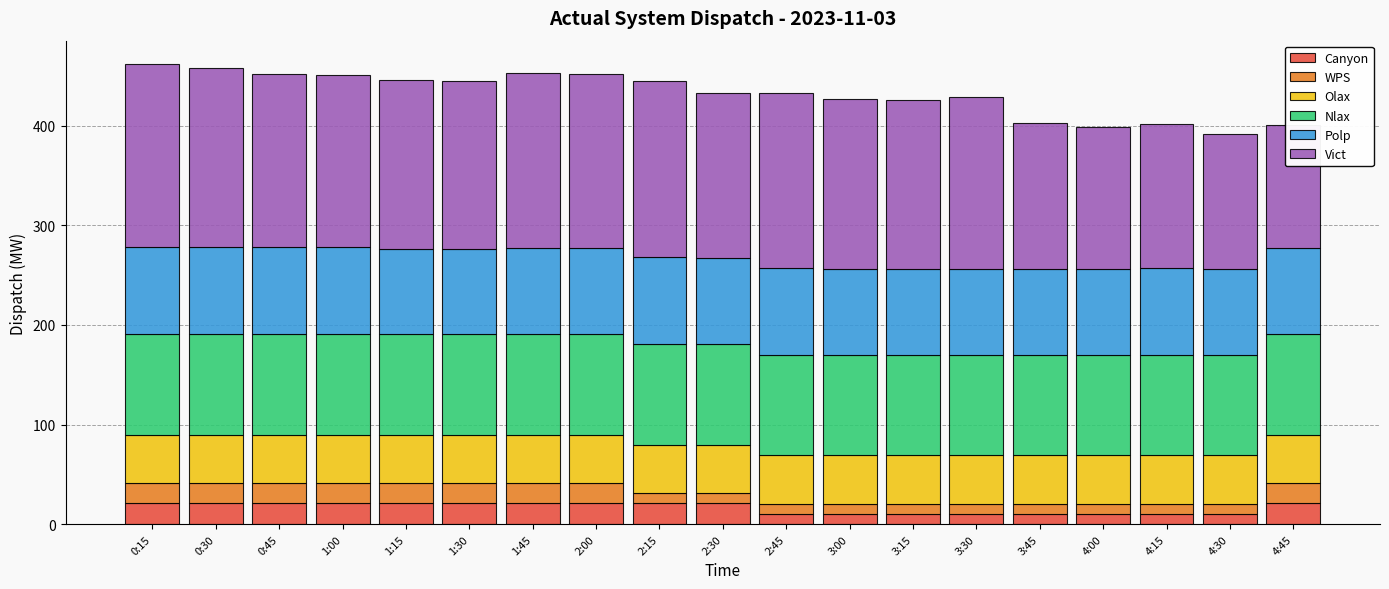

How many values in the Vict series are below 171?

9